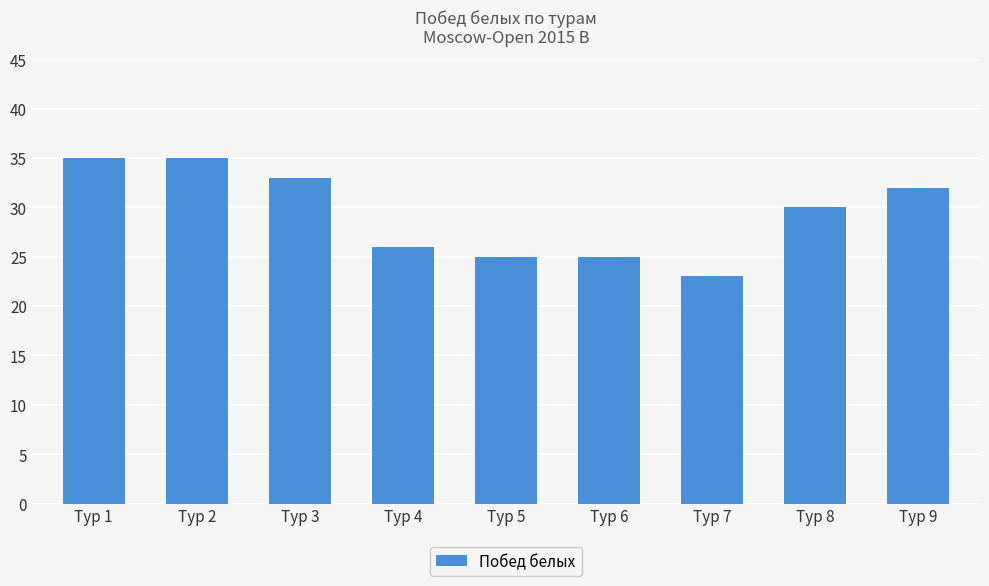

Is it true that the value at Тур 4 is 17?

False